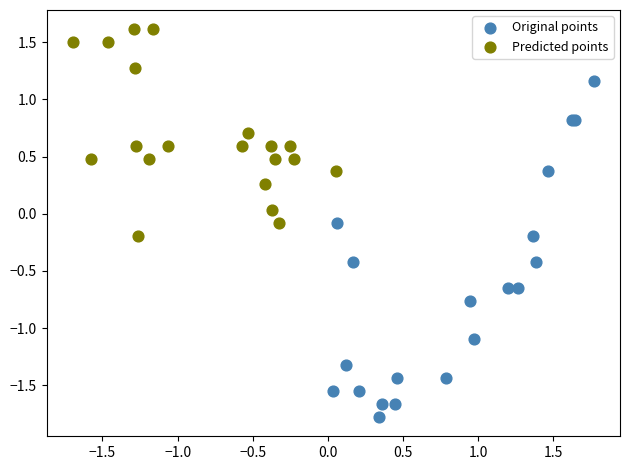

Which series reaches the maximum Y coordinate?

Predicted points